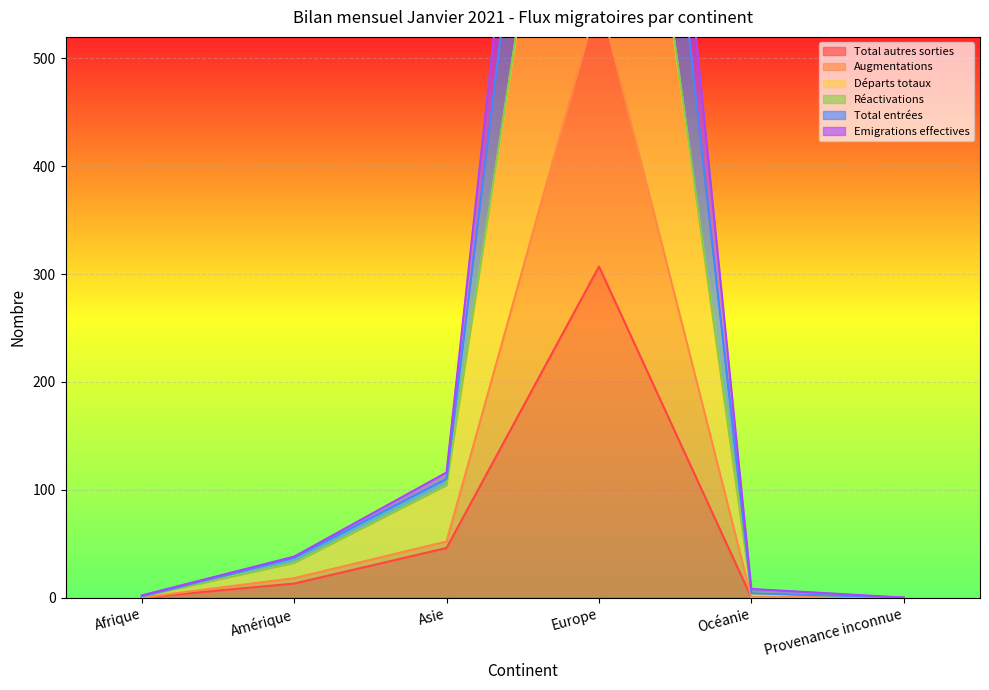

Rank the categories by Départs totaux value from lowest to highest.

Provenance inconnue, Afrique, Océanie, Amérique, Asie, Europe